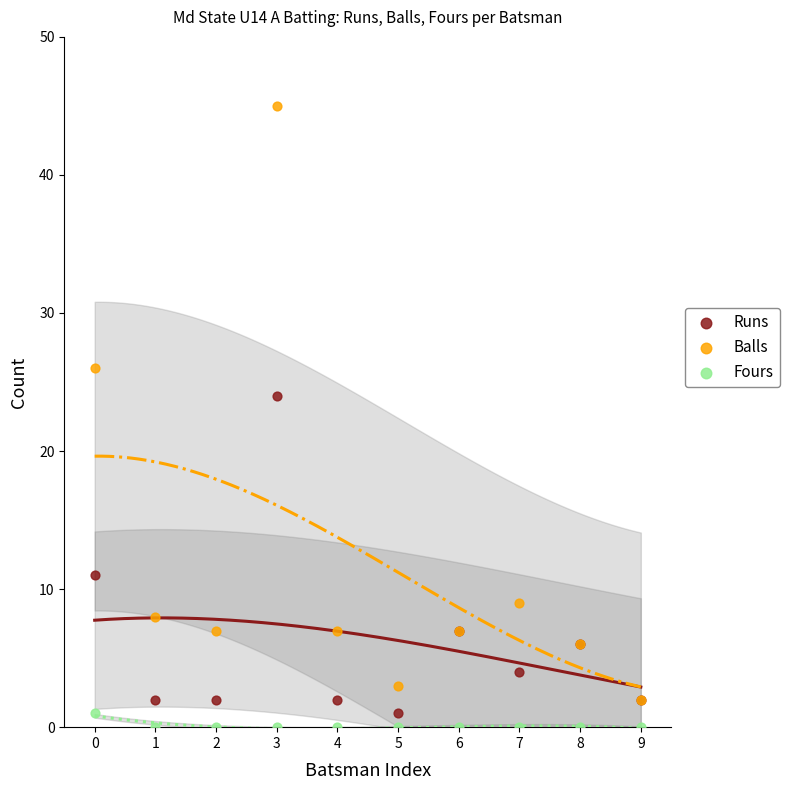

Across all series, what Y value is closest to 22?

24